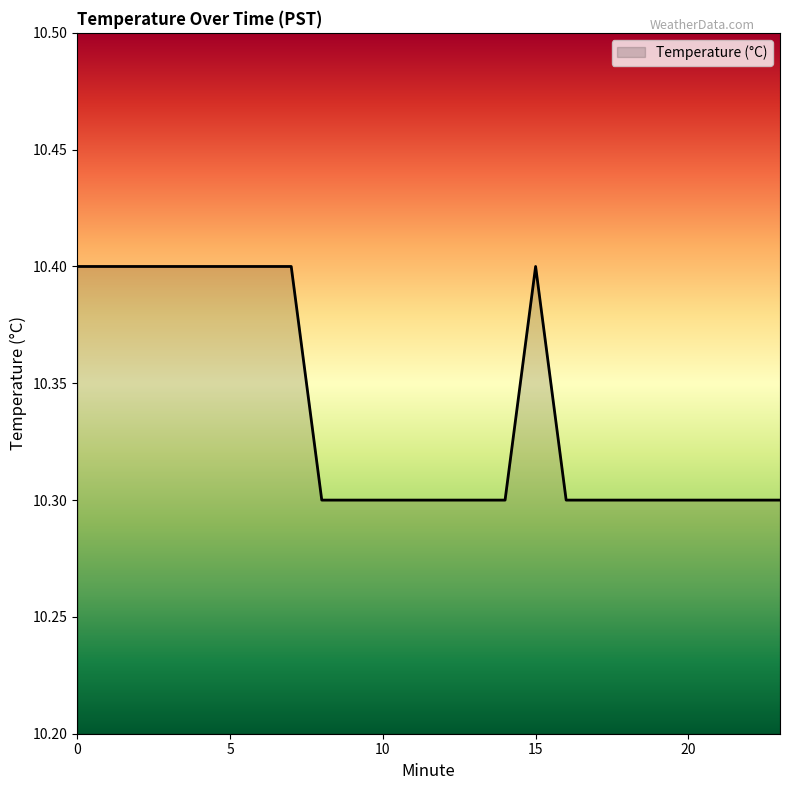

What is the minimum value shown in the chart?

10.3